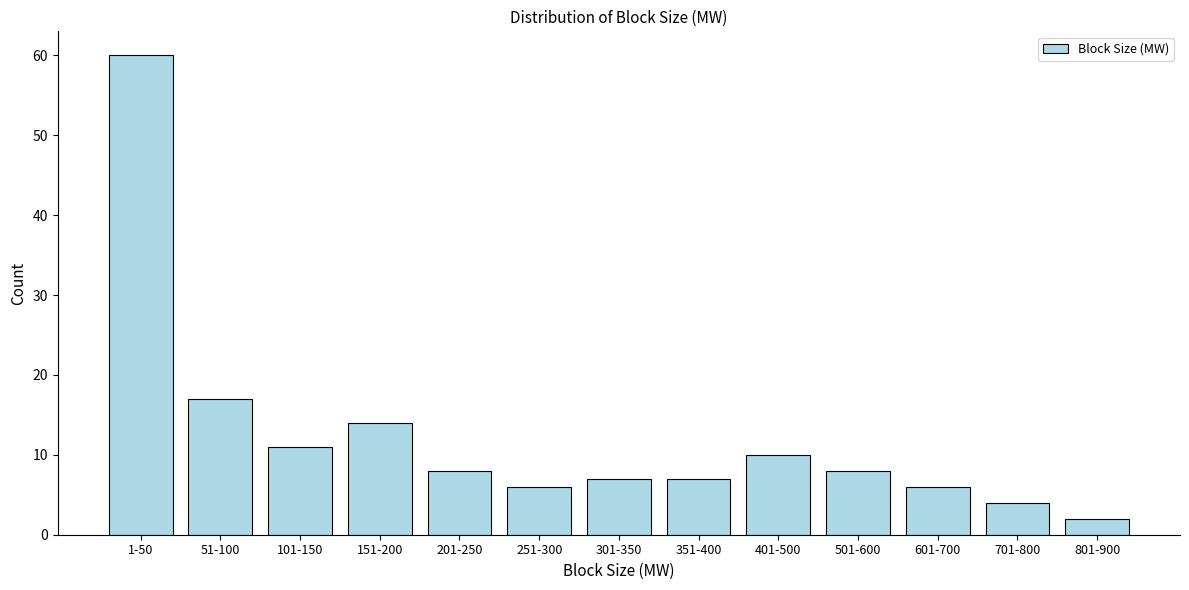

Reading right to left, list all the values displayed in this chart.

801-900=2	701-800=4	601-700=6	501-600=8	401-500=10	351-400=7	301-350=7	251-300=6	201-250=8	151-200=14	101-150=11	51-100=17	1-50=60